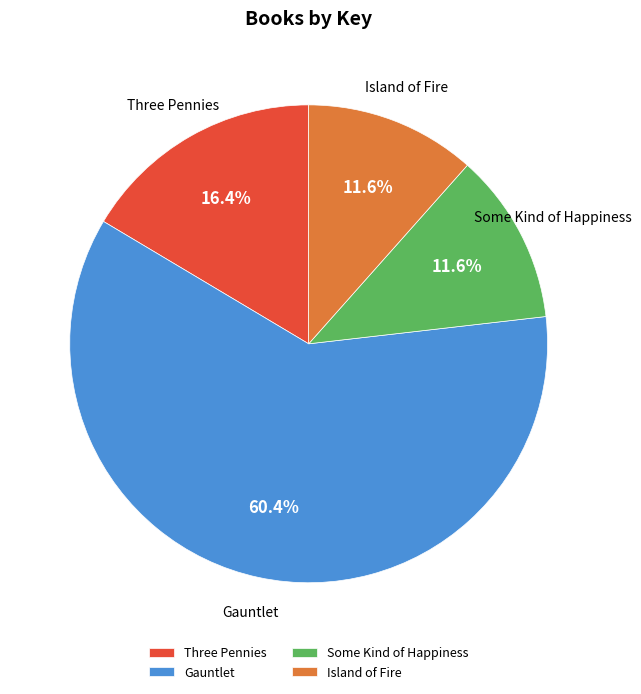

Between Some Kind of Happiness and Three Pennies, which is larger?

Three Pennies